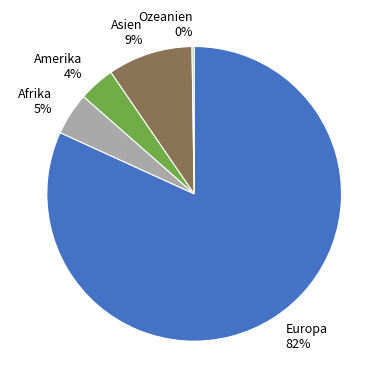

What percentage is the Amerika slice, to the nearest percent?

4%